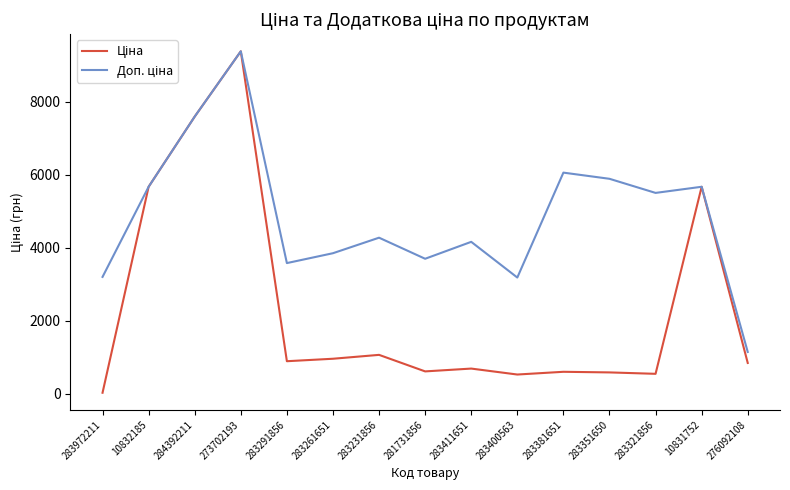

Count the number of data series in this chart.

2